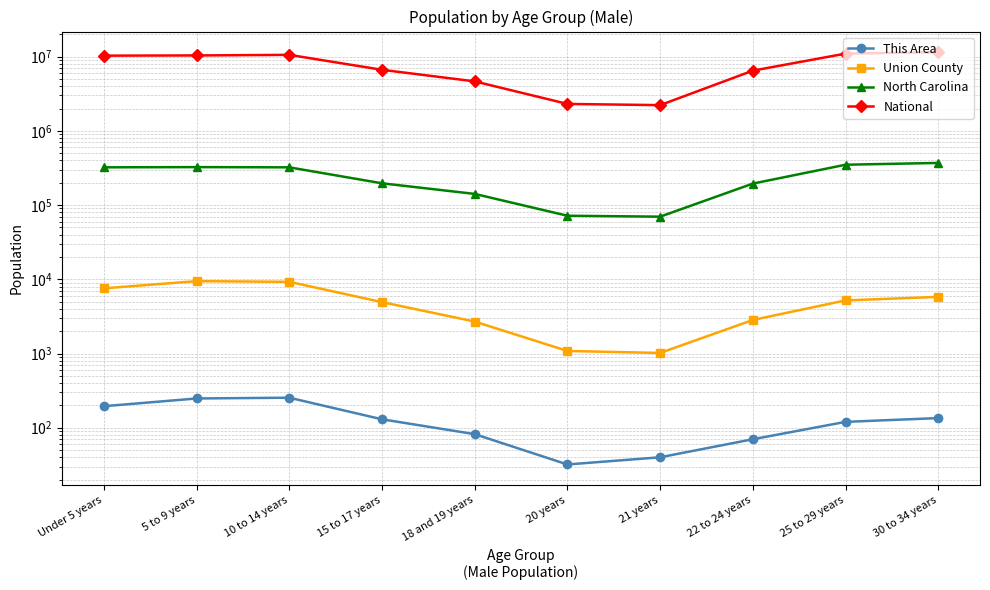

At which category does North Carolina reach its first local peak?

5 to 9 years